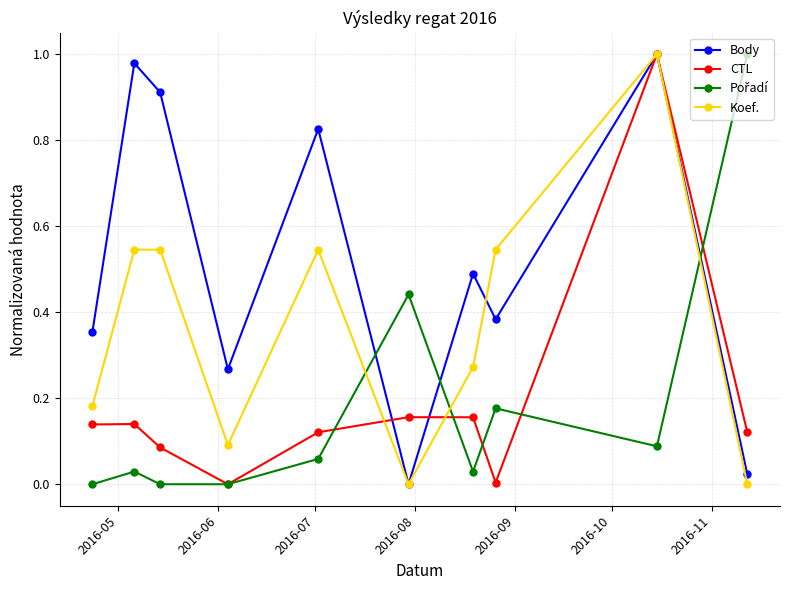

True or false: CTL has more than 0 points higher than both neighbors.

True